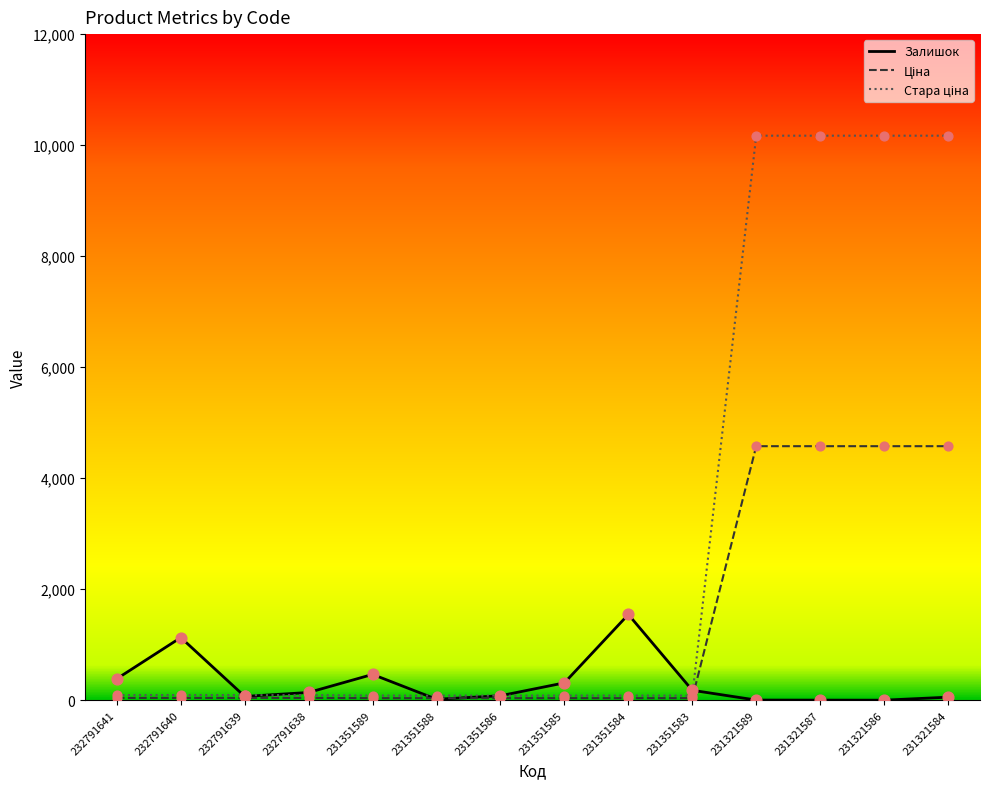

What is the greatest value displayed?

10170.1